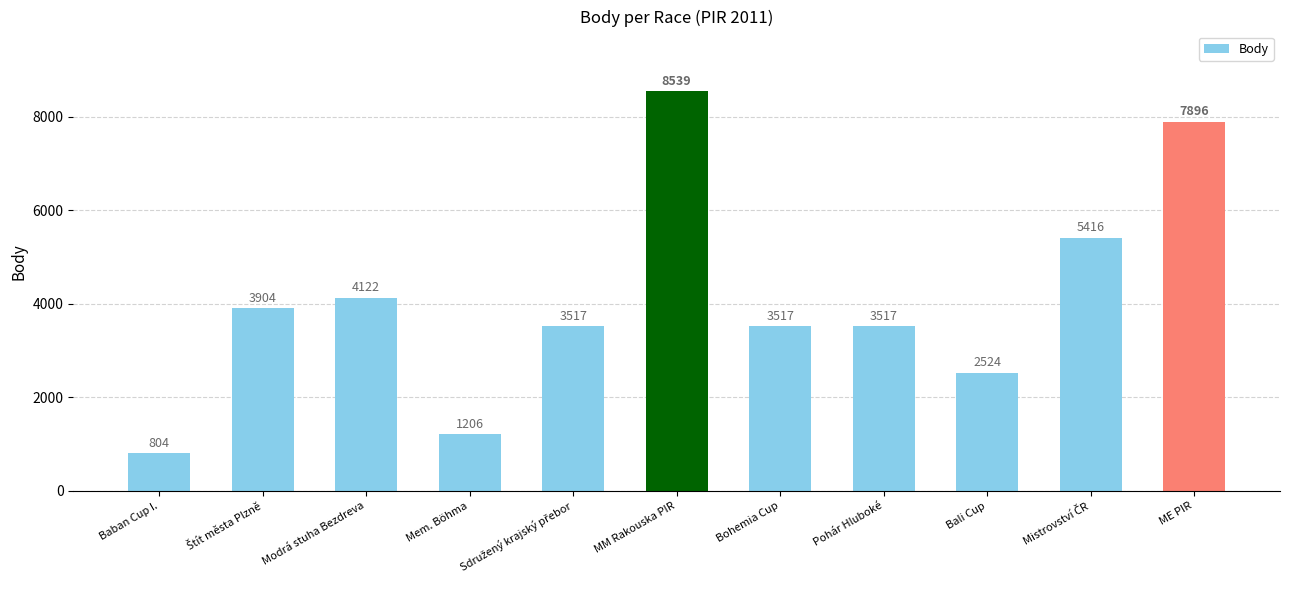

How many distinct data groups are displayed?

1